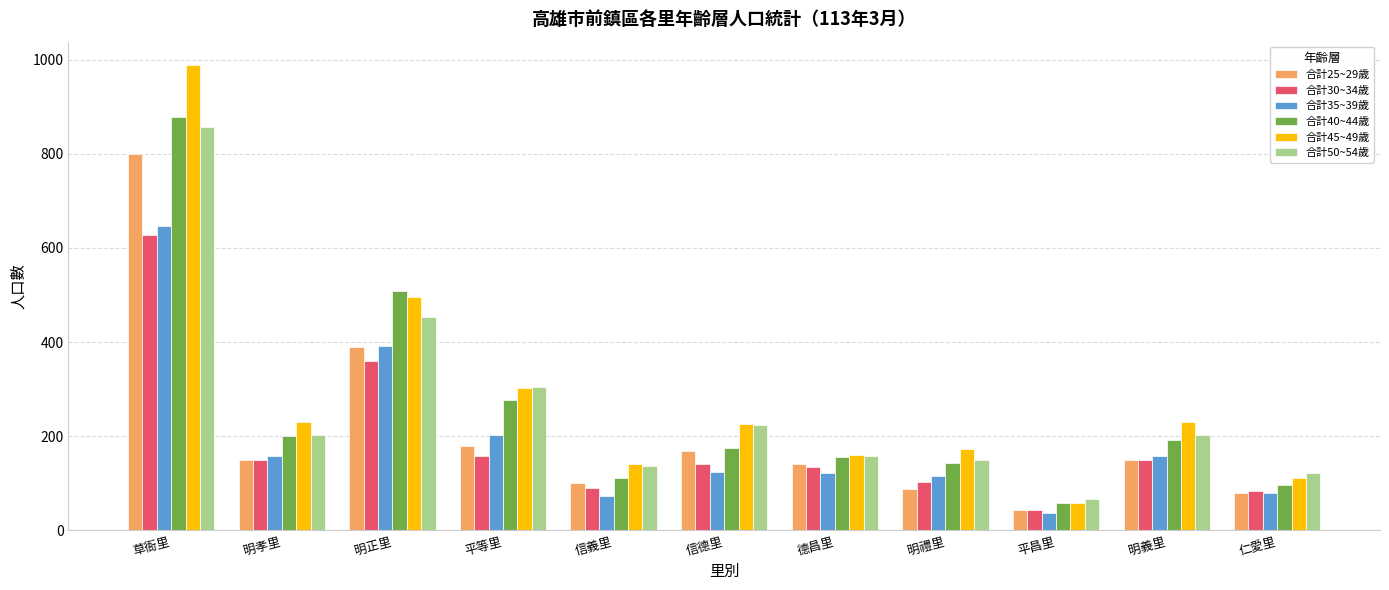

Which series has the largest total across all categories?

合計45~49歲